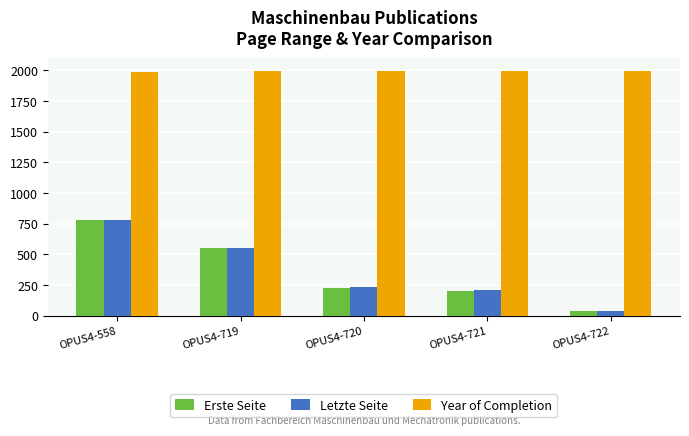

What is the spread (max minus min) of values at OPUS4-558?

1209